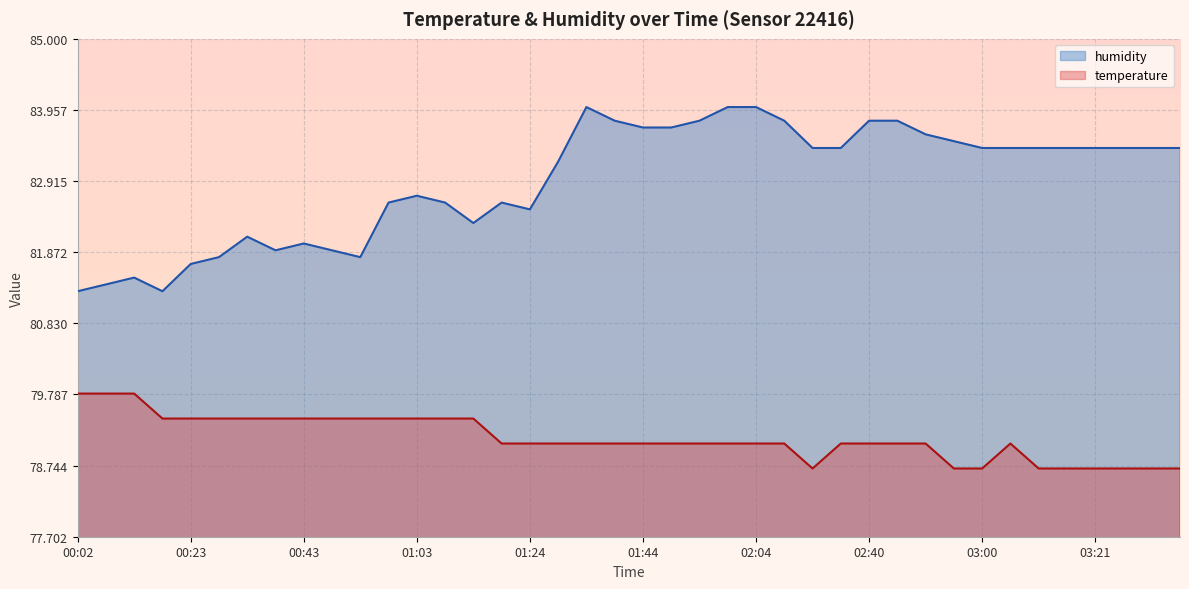

Reading left to right, extract all data points from this chart.

temperature: 79.8	79.8	79.8	79.4	79.4	79.4	79.4	79.4	79.4	79.4	79.4	79.4	79.4	79.4	79.4	79.1	79.1	79.1	79.1	79.1	79.1	79.1	79.1	79.1	79.1	79.1	78.7	79.1	79.1	79.1	79.1	78.7	78.7	79.1	78.7	78.7	78.7	78.7	78.7	78.7
humidity: 81.3	81.4	81.5	81.3	81.7	81.8	82.1	81.9	82.0	81.9	81.8	82.6	82.7	82.6	82.3	82.6	82.5	83.2	84.0	83.8	83.7	83.7	83.8	84.0	84.0	83.8	83.4	83.4	83.8	83.8	83.6	83.5	83.4	83.4	83.4	83.4	83.4	83.4	83.4	83.4